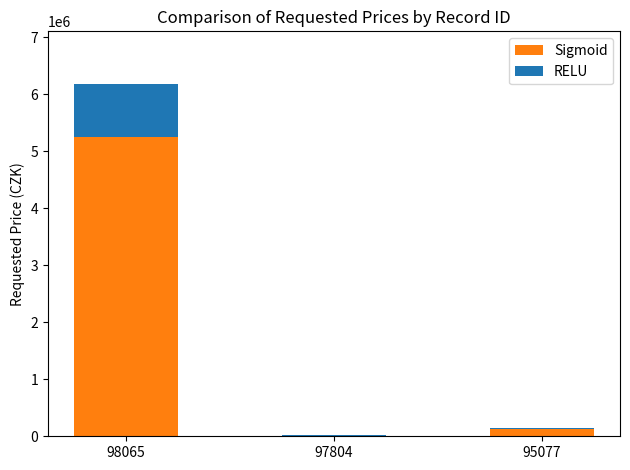

What is the total value across all series at 95077?

150200